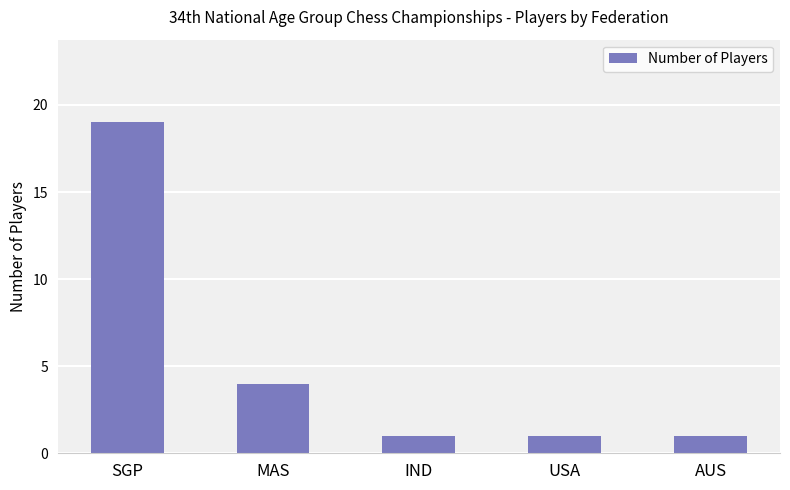

What is the change in value from SGP to AUS?

-18